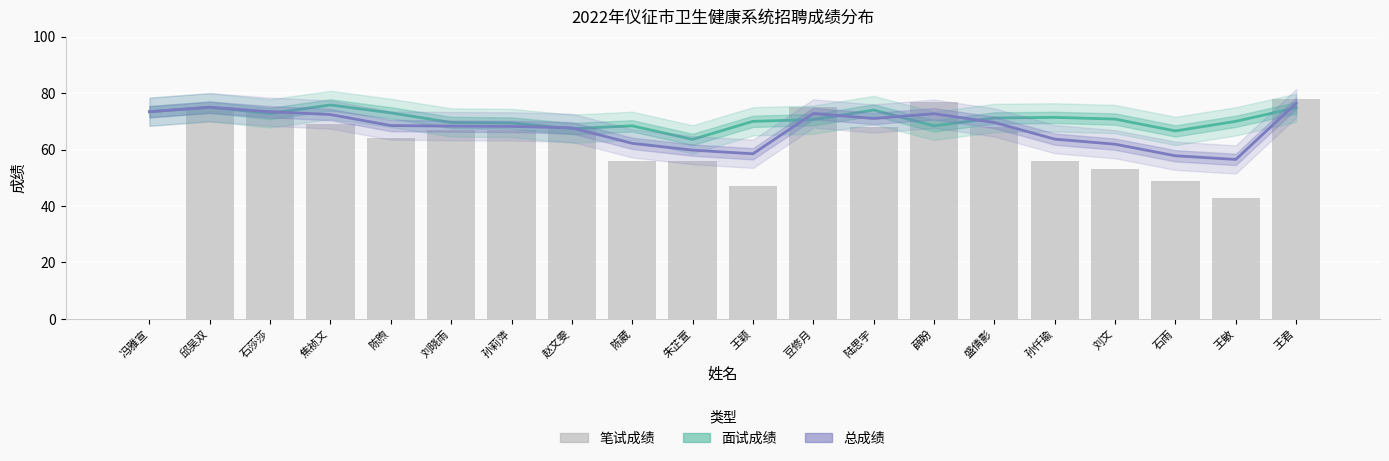

Reading left to right, extract all data points from this chart.

面试成绩: 73.4	75.0	72.8	75.8	73.0	69.6	69.4	67.4	68.4	63.6	70.0	70.6	74.0	68.4	71.2	71.4	70.8	66.6	70.0	74.8
总成绩: 73.4	75.0	73.4	72.4	68.5	68.3	68.2	67.7	62.2	59.8	58.5	72.8	71.0	72.7	69.6	63.7	61.9	57.8	56.5	76.4
笔试成绩: 0.0	75.0	74.0	69.0	64.0	67.0	67.0	68.0	56.0	56.0	47.0	75.0	68.0	77.0	68.0	56.0	53.0	49.0	43.0	78.0